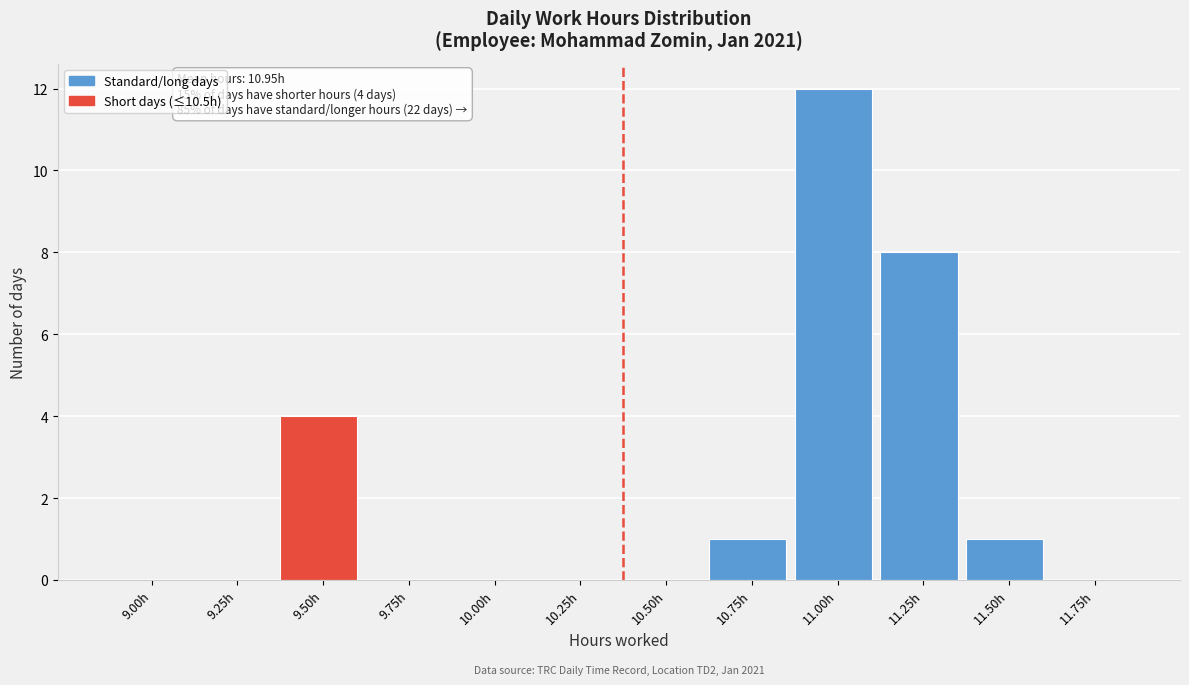

Reading right to left, transcribe all the data shown in this chart.

11.75h=0	11.50h=1	11.25h=8	11.00h=12	10.75h=1	10.50h=0	10.25h=0	10.00h=0	9.75h=0	9.50h=4	9.25h=0	9.00h=0